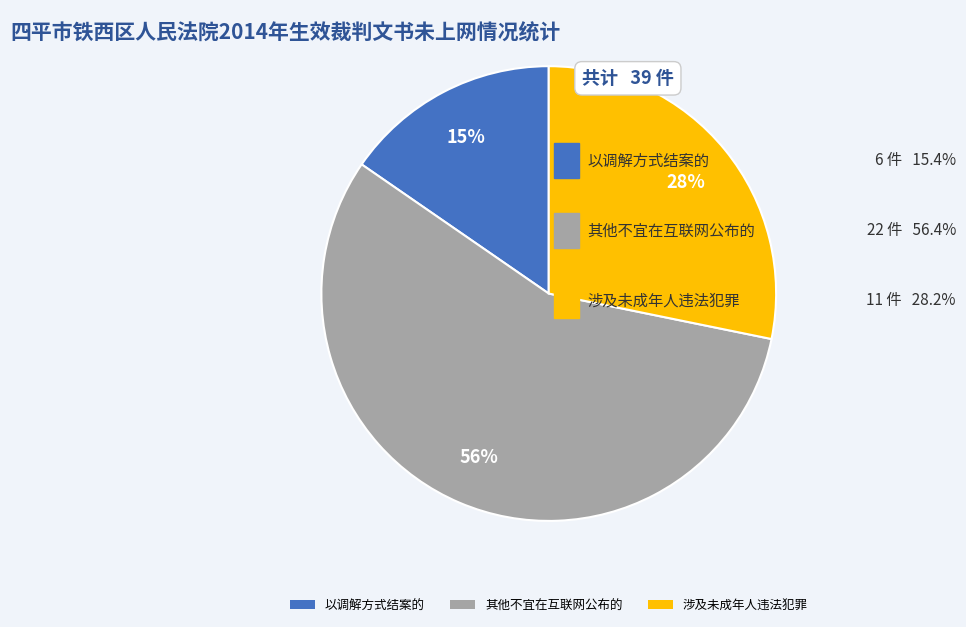

Which slice represents more than half of the pie?

其他不宜在互联网公布的